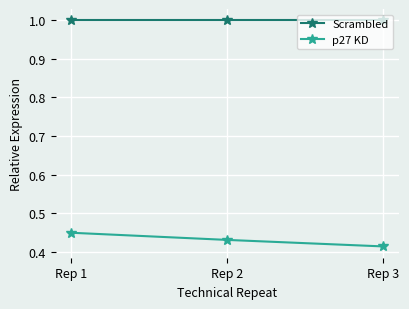

What is the sum of all Scrambled values?

3.0